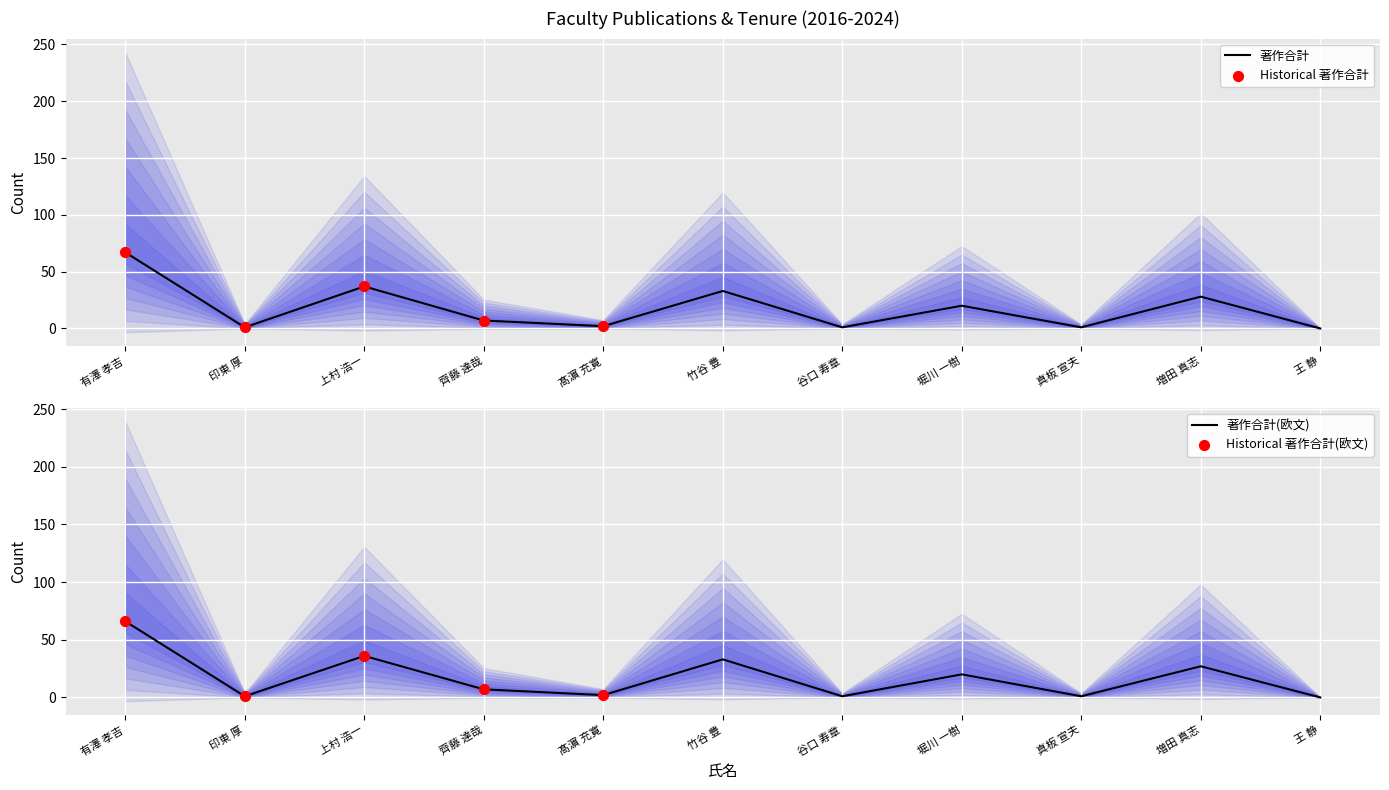

What are all the series names shown in the legend?

著作合計, 著作合計(欧文)